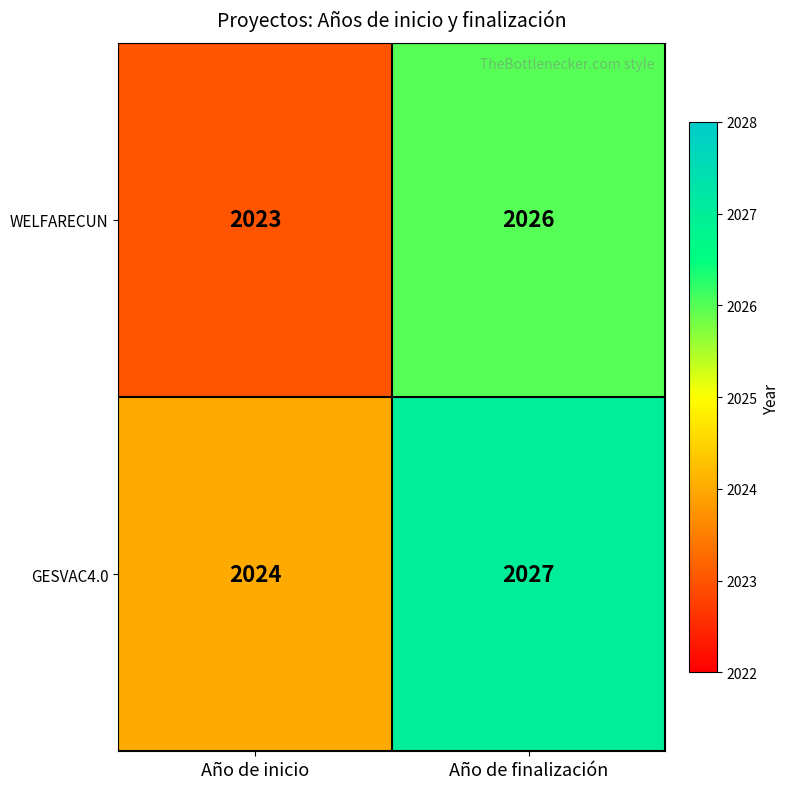

List the series in order of their peak value, lowest first.

WELFARECUN, GESVAC4.0